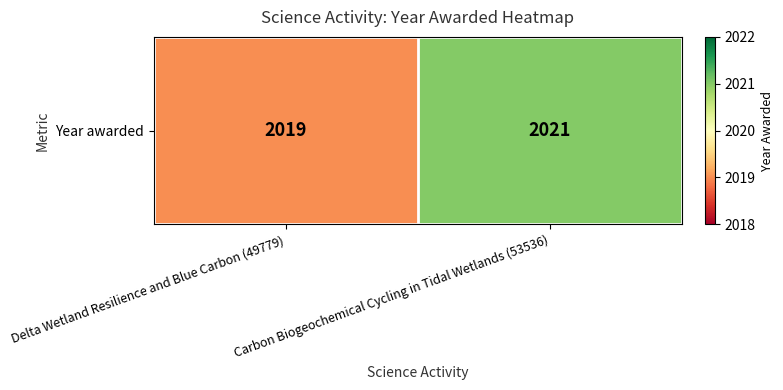

Reading left to right, extract all data points from this chart.

Delta Wetland Resilience and Blue Carbon (49779)=2019	Carbon Biogeochemical Cycling in Tidal Wetlands (53536)=2021